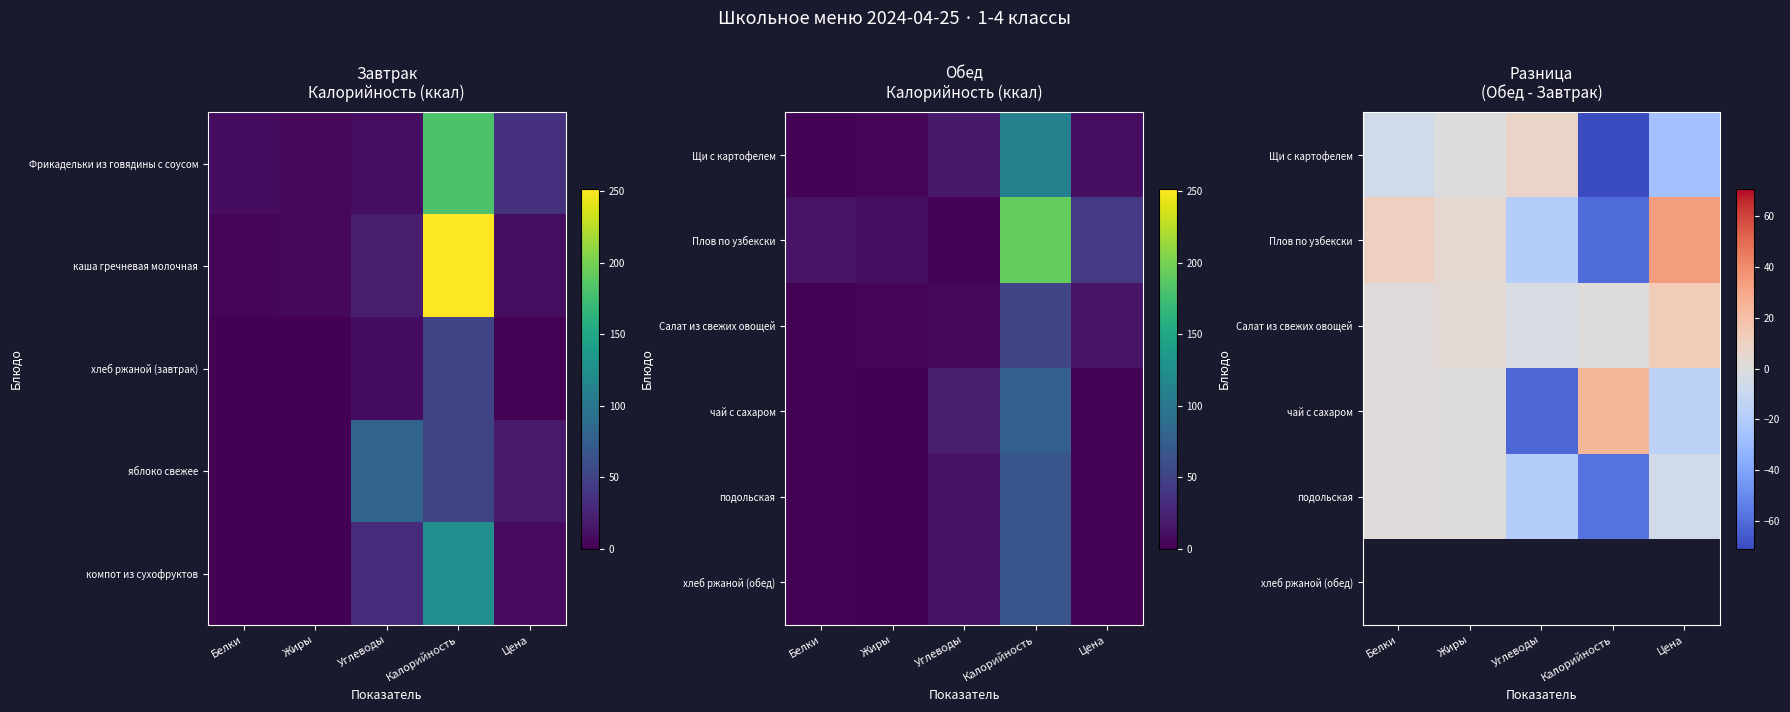

True or false: Салат из свежих овощей has a value of 0.0 at Калорийность.

True